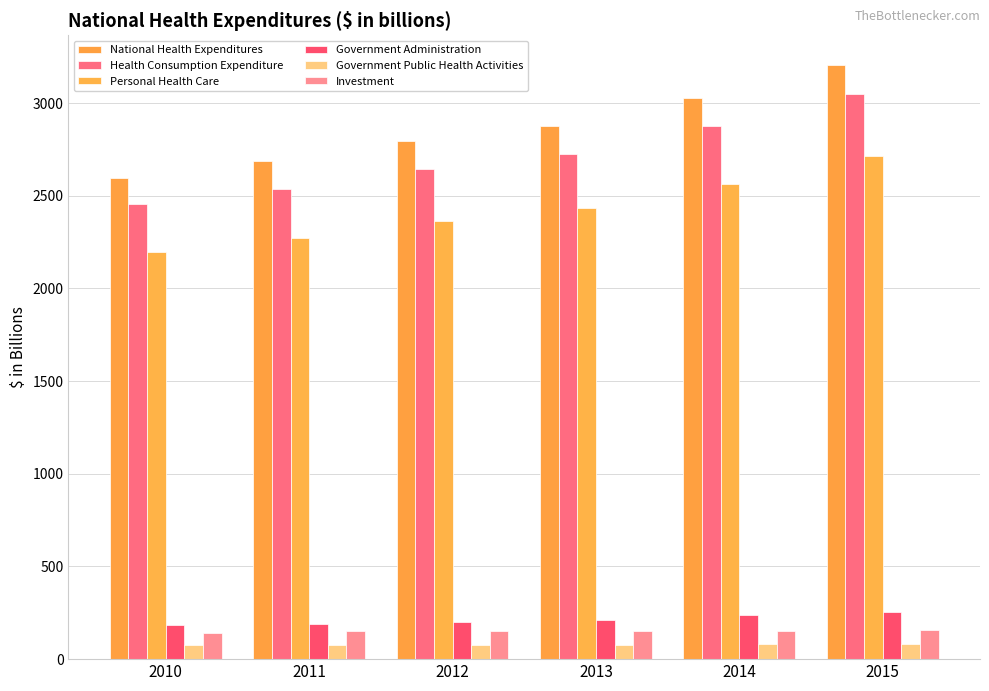

At how many categories does at least one series exceed 299?

6